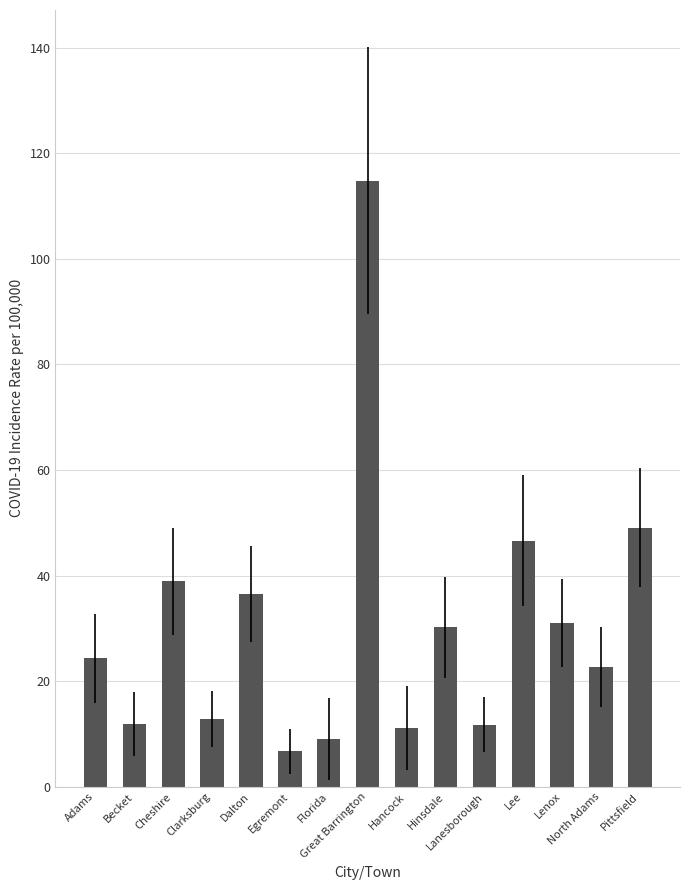

Is it true that the value at Lanesborough is 11.8?

True